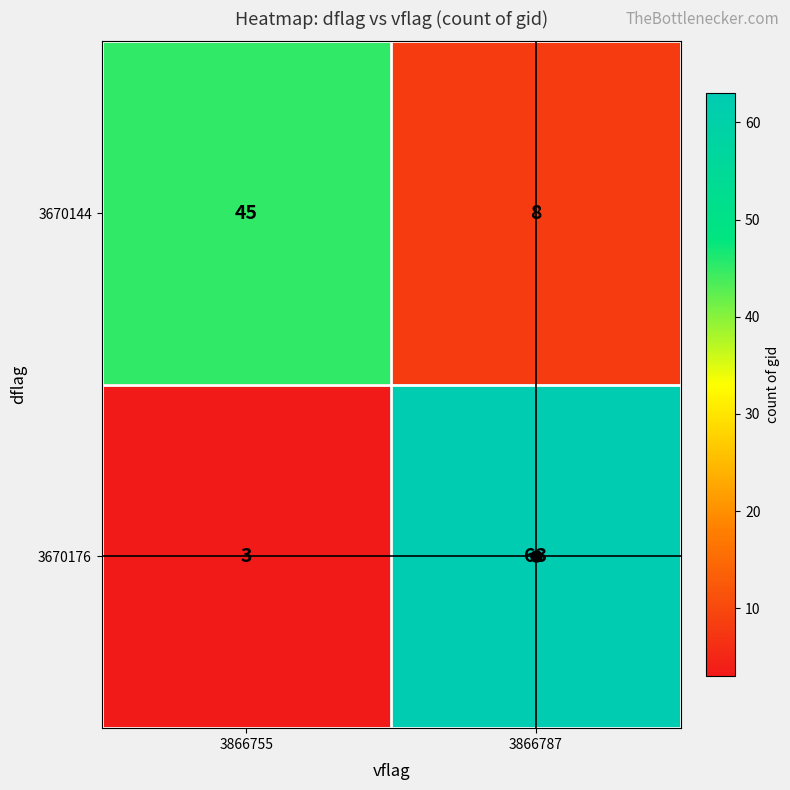

What is the total value across all series at 3866755?

48